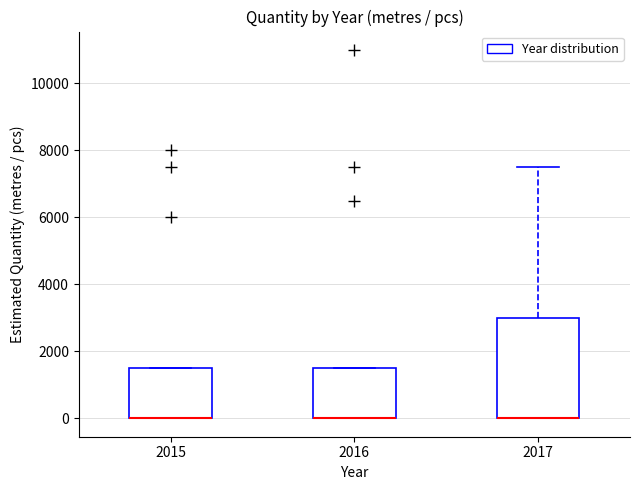

Where is the upper edge of the box at x = 2016 on the y-axis? The values are not printed on the chart, so give them approximately, as read against the axis.

1600